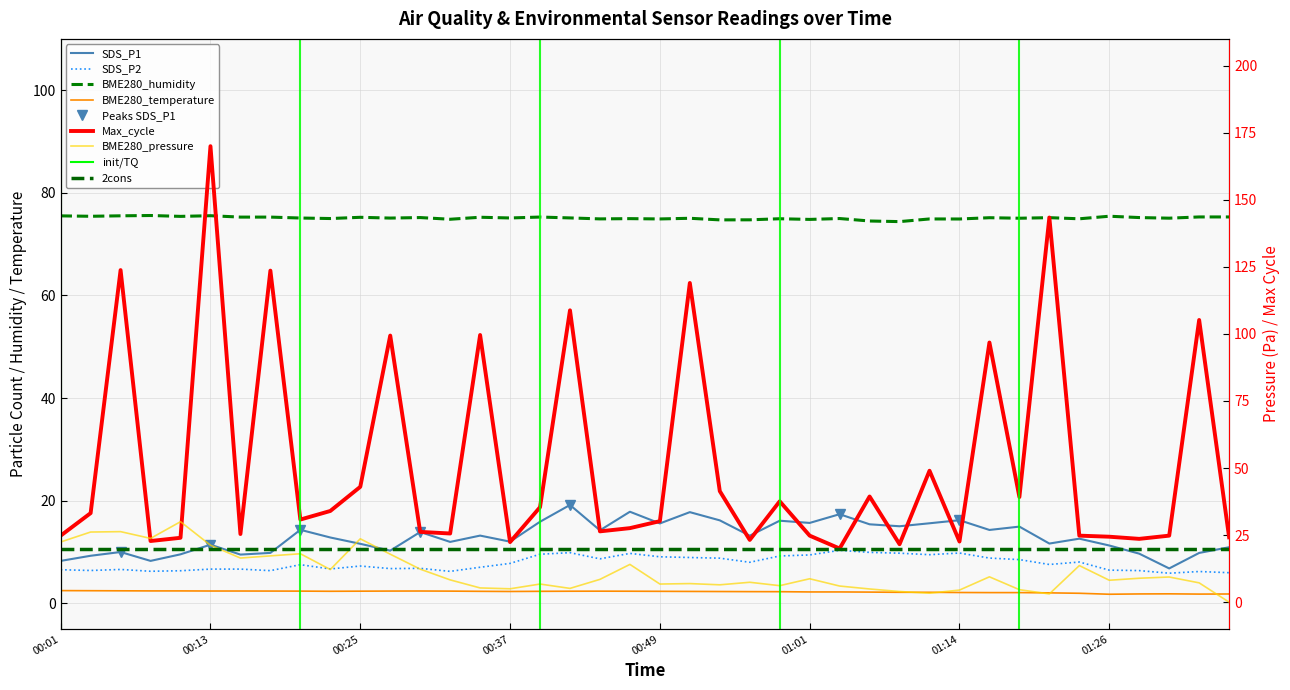

What is the spread (max minus min) of values at 00:06?

121.4